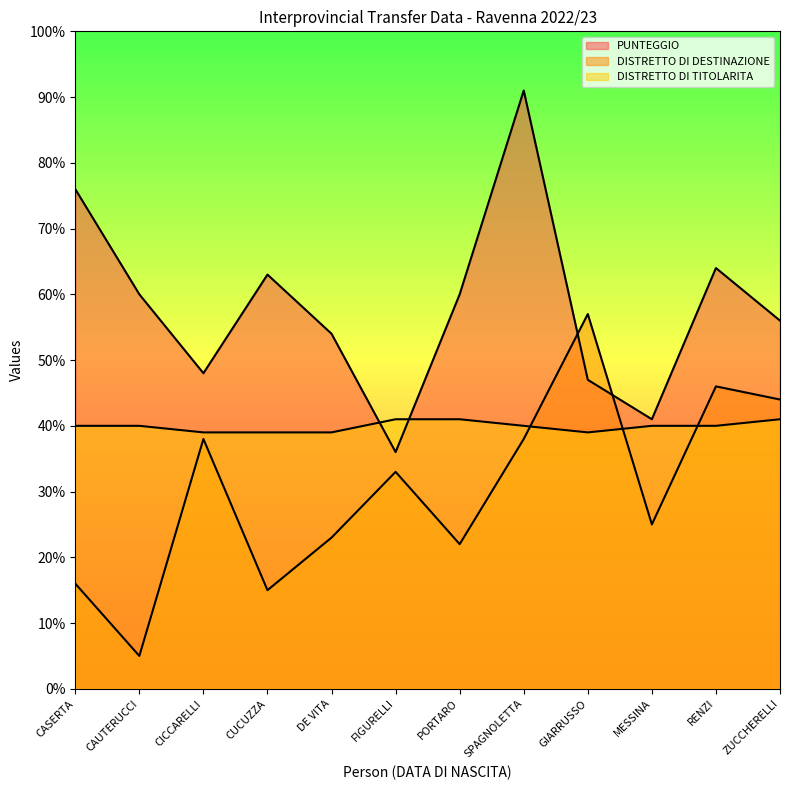

Which label corresponds to the largest value in the chart?

SPAGNOLETTA